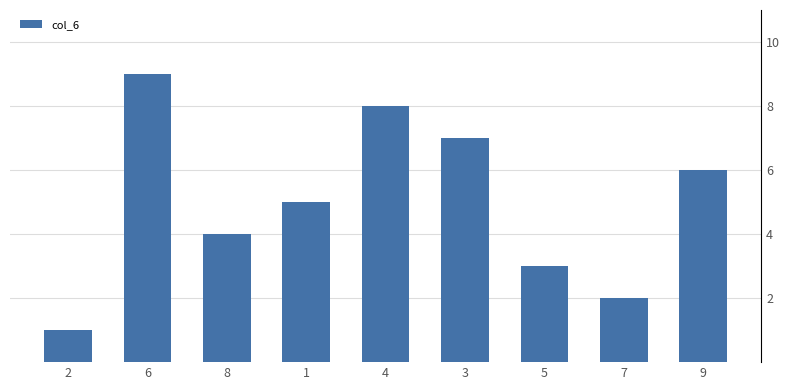

What is the change in value from 1 to 7?

-3